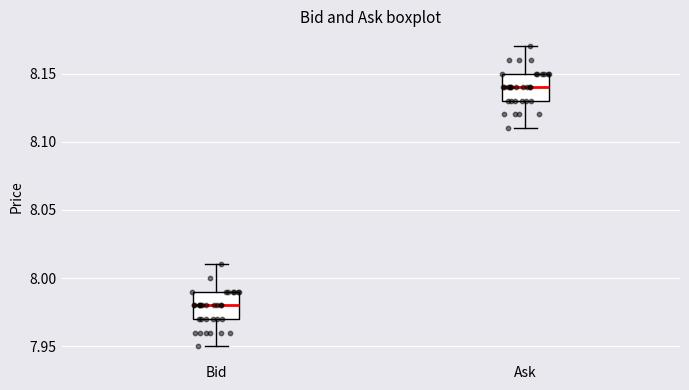

Which box has the lowest median line?

Bid